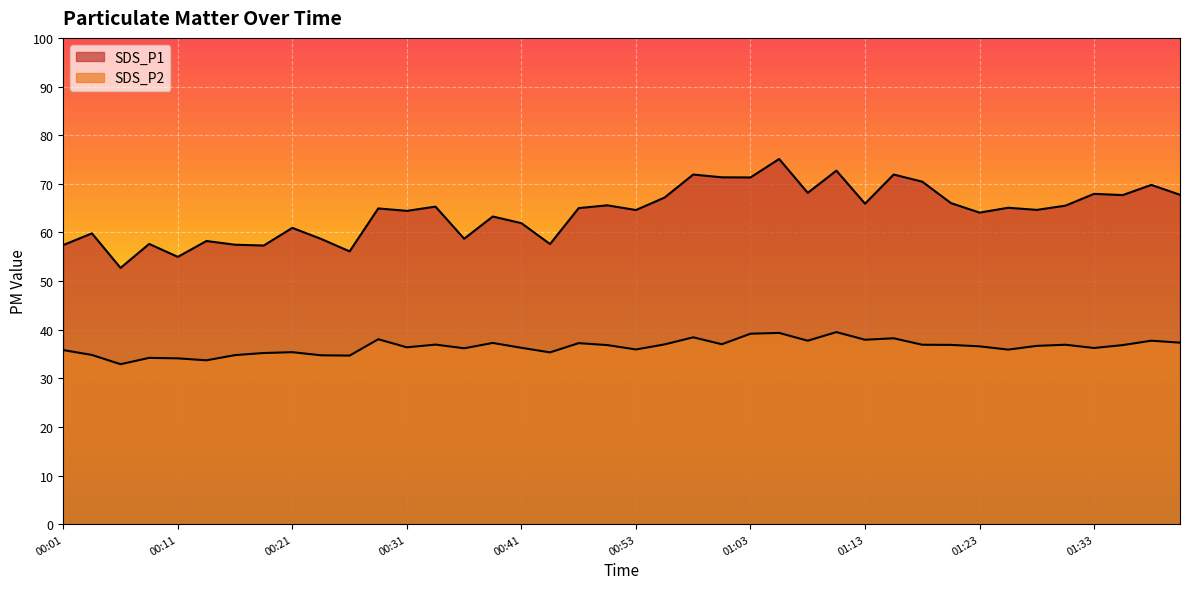

The SDS_P2 series shows 39.2 at 01:03. True or false?

True